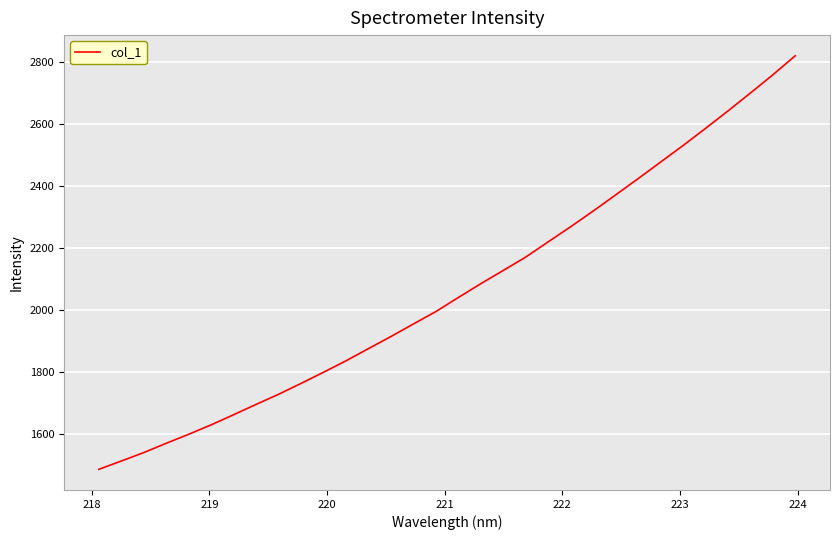

What is the greatest value displayed?

2820.4